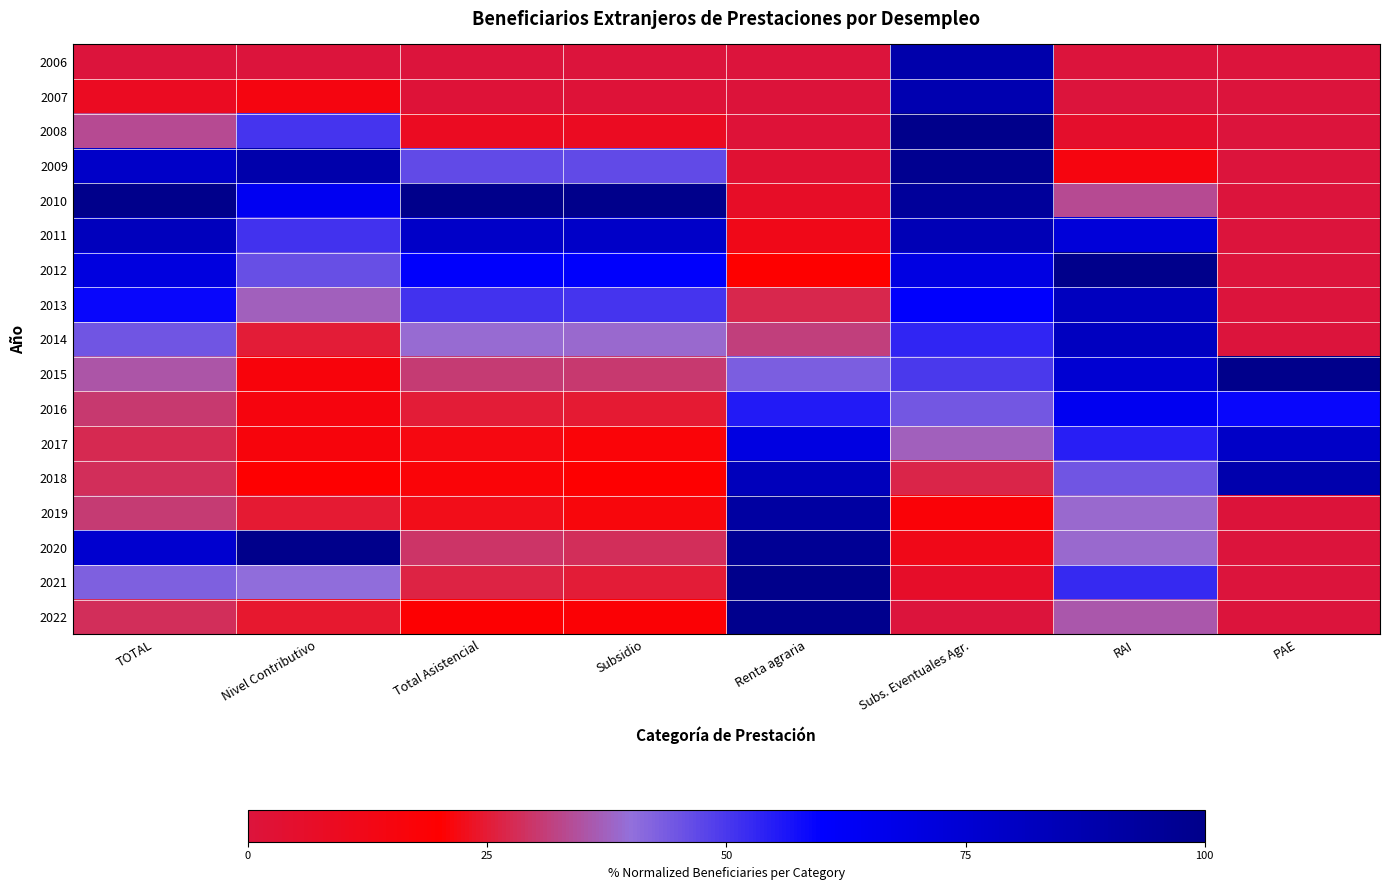

How many categories are shown in the chart?

8